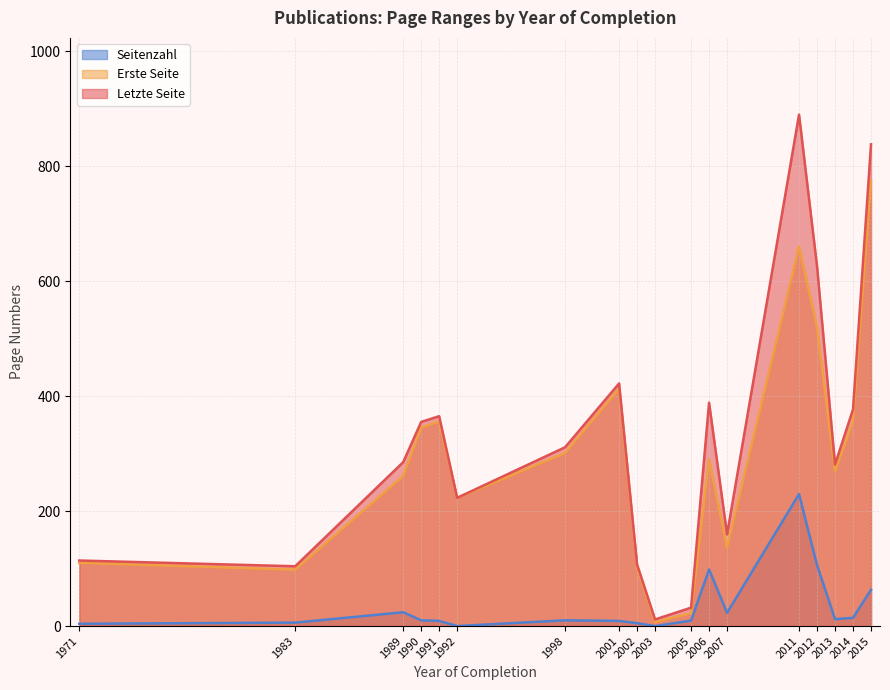

The Letzte Seite series shows 7 at 2005. True or false?

False